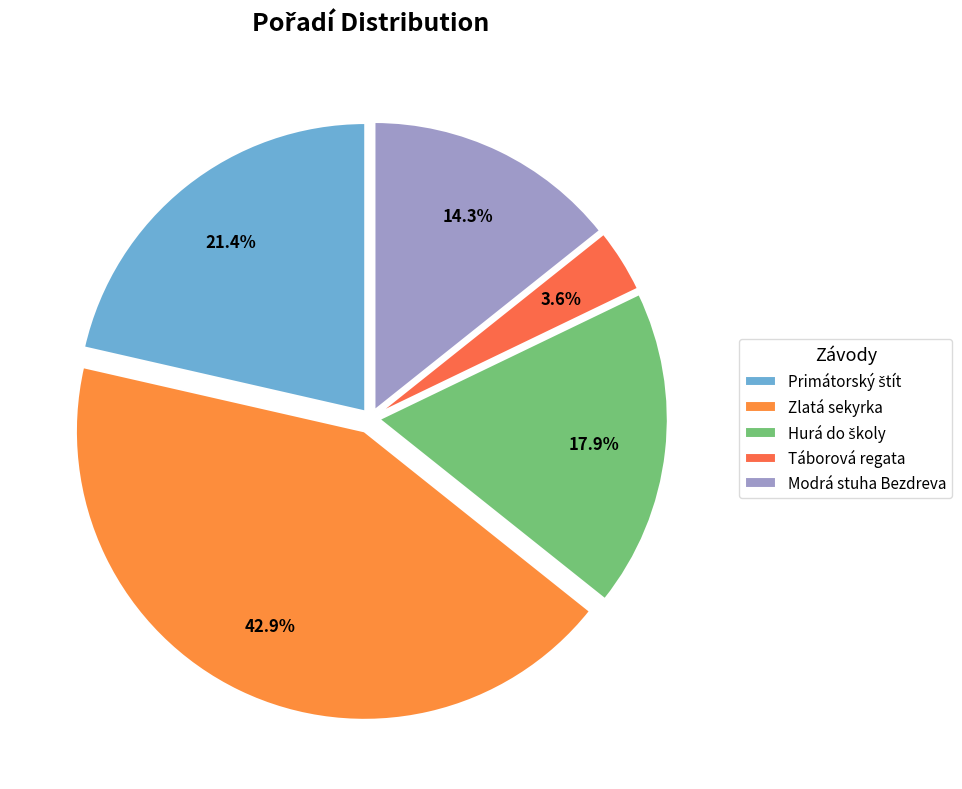

Count the number of slices in the pie.

5